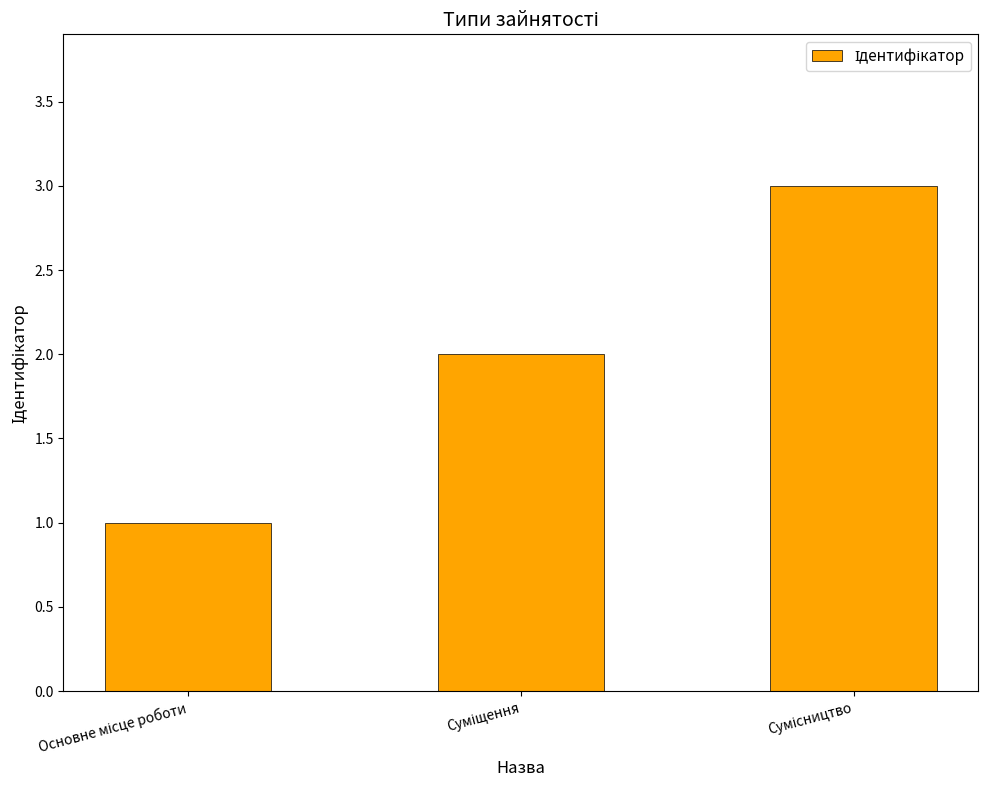

What is the sum of all values?

6